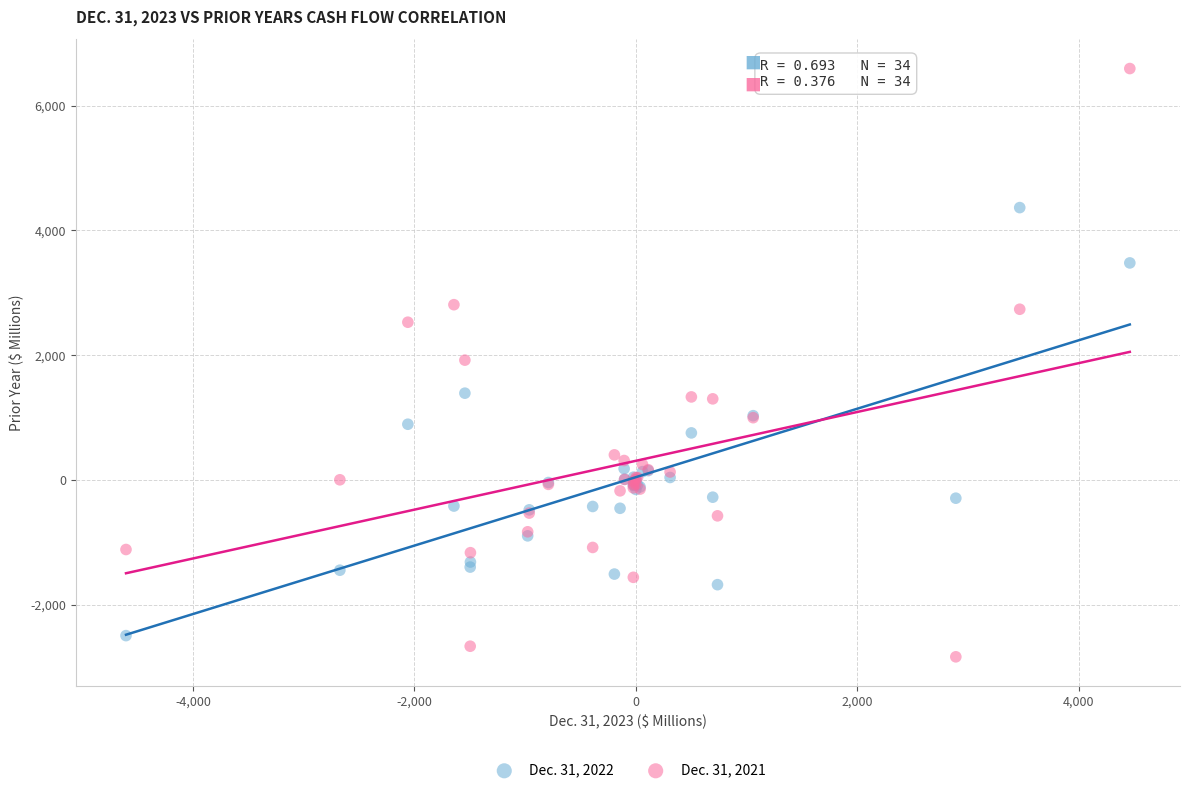

Which series contains the highest Y value?

Dec. 31, 2021